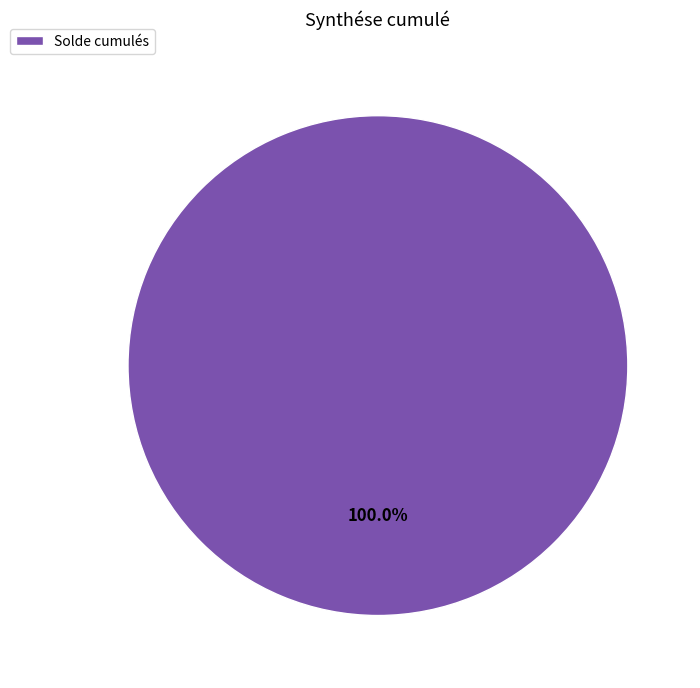

Rank the categories by value from lowest to highest.

Solde cumulés